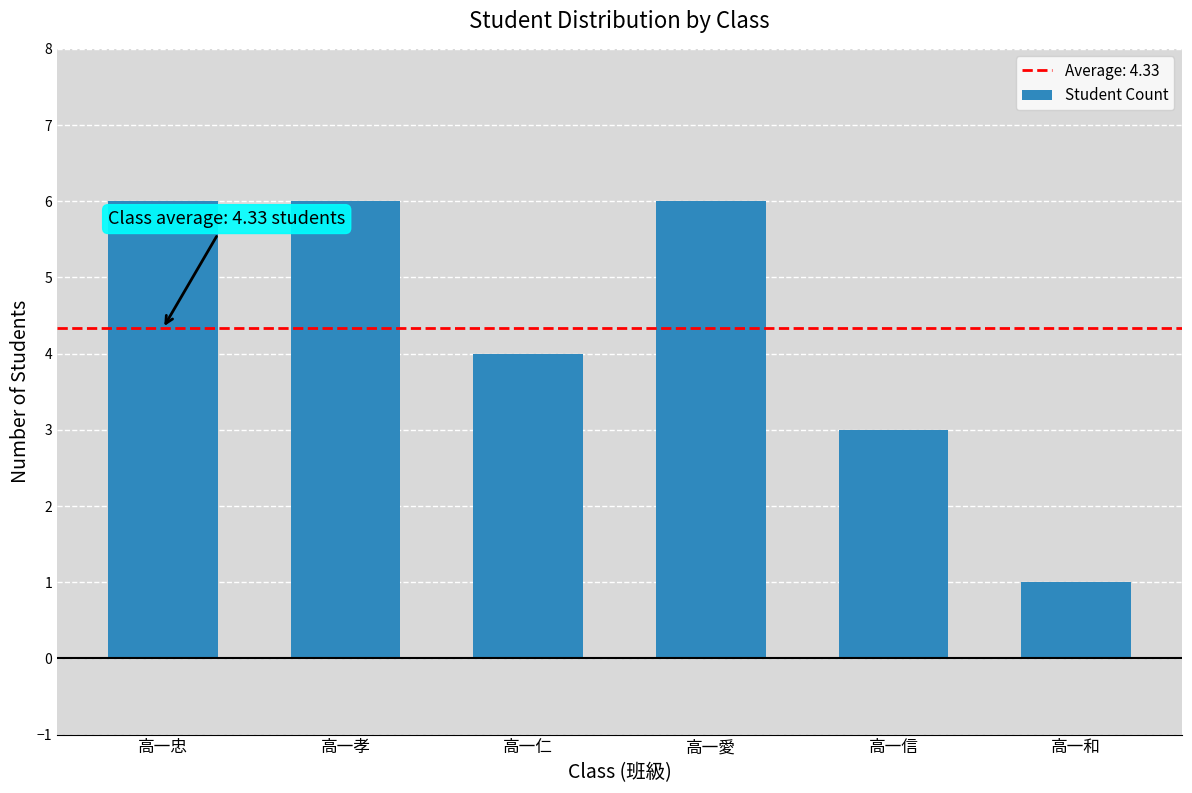

The chart shows a value of 3 at 高一信. True or false?

True